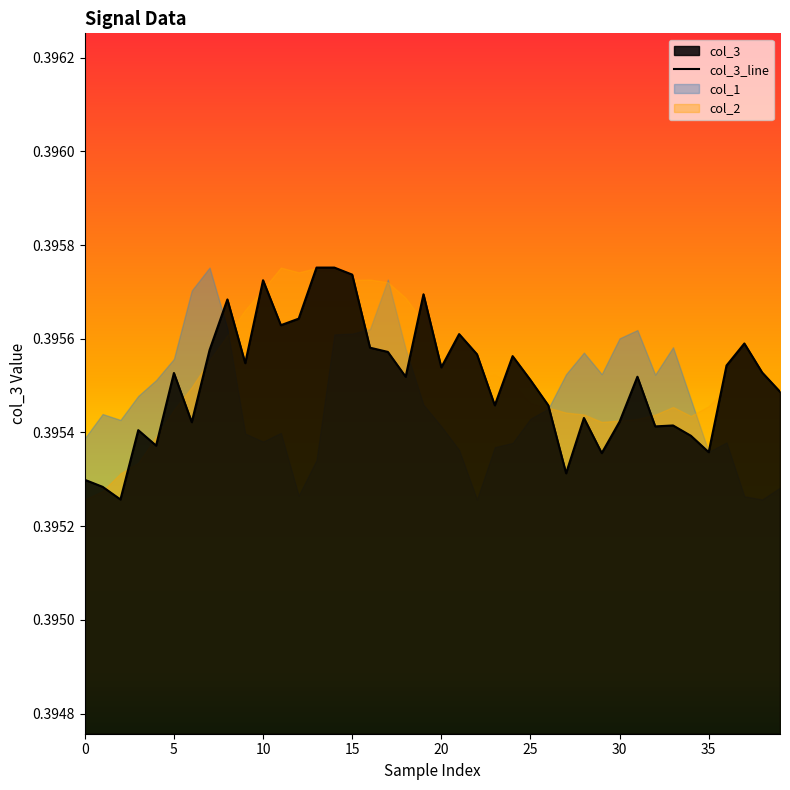

Is it true that the value at 35 is 0.4?

True